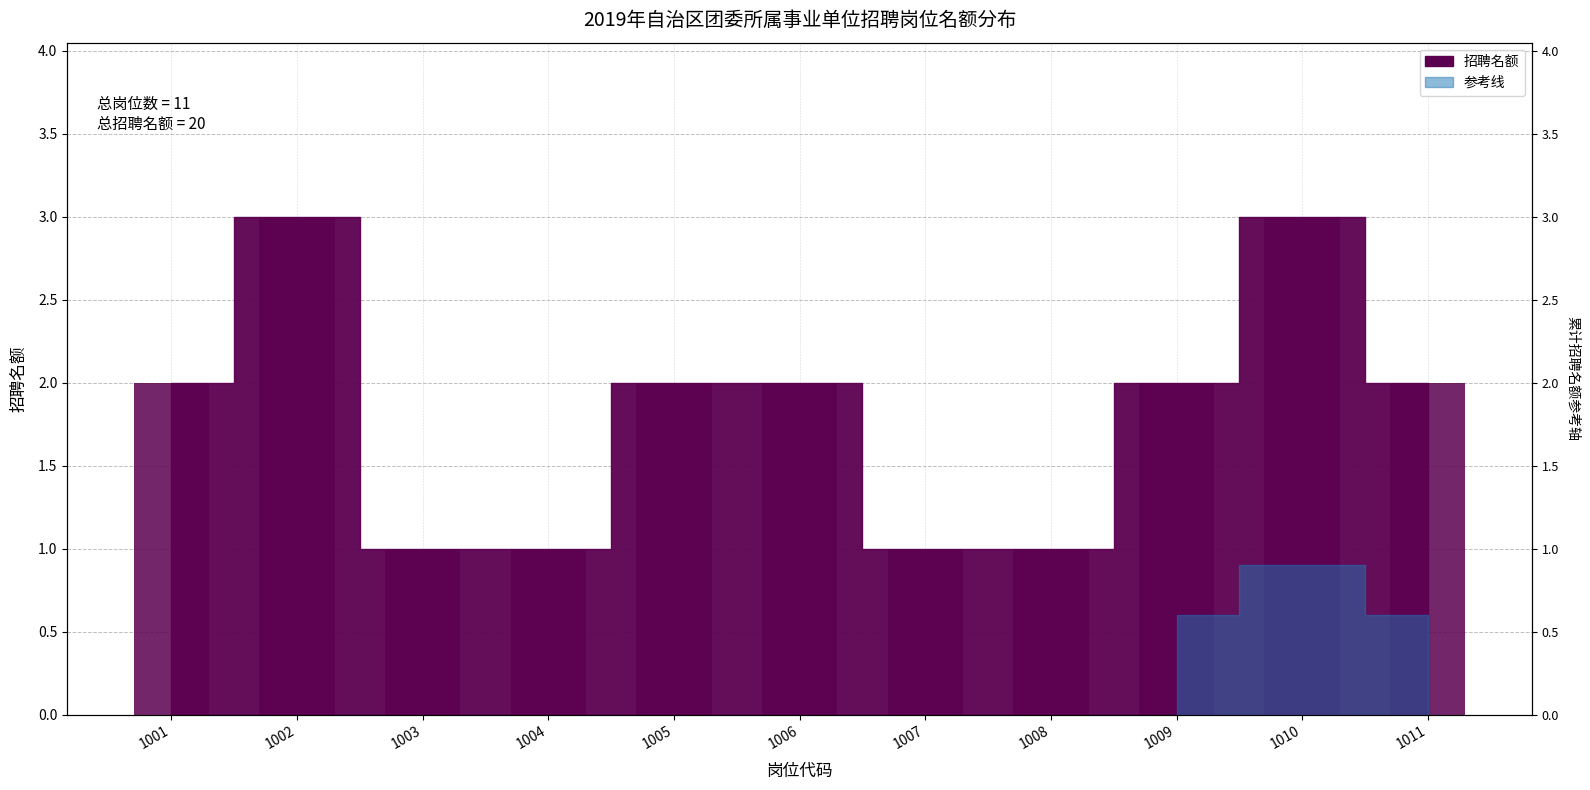

Between 1011 and 1003, which is larger?

1011